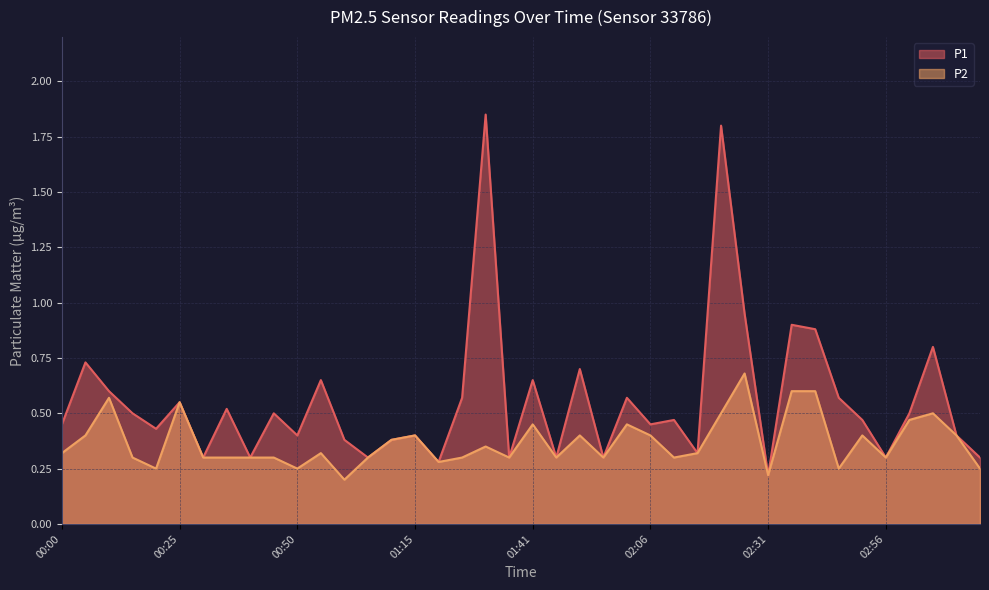

List the labels in order of P2 value, largest first.

02:26, 02:36, 02:41, 00:10, 00:25, 02:21, 03:06, 03:01, 01:41, 02:01, 00:05, 01:15, 01:51, 02:06, 02:51, 03:11, 01:10, 01:31, 00:00, 00:55, 02:16, 00:15, 00:30, 00:35, 00:40, 00:45, 01:05, 01:25, 01:36, 01:46, 01:56, 02:11, 02:56, 01:20, 00:20, 00:50, 02:46, 03:16, 02:31, 01:00